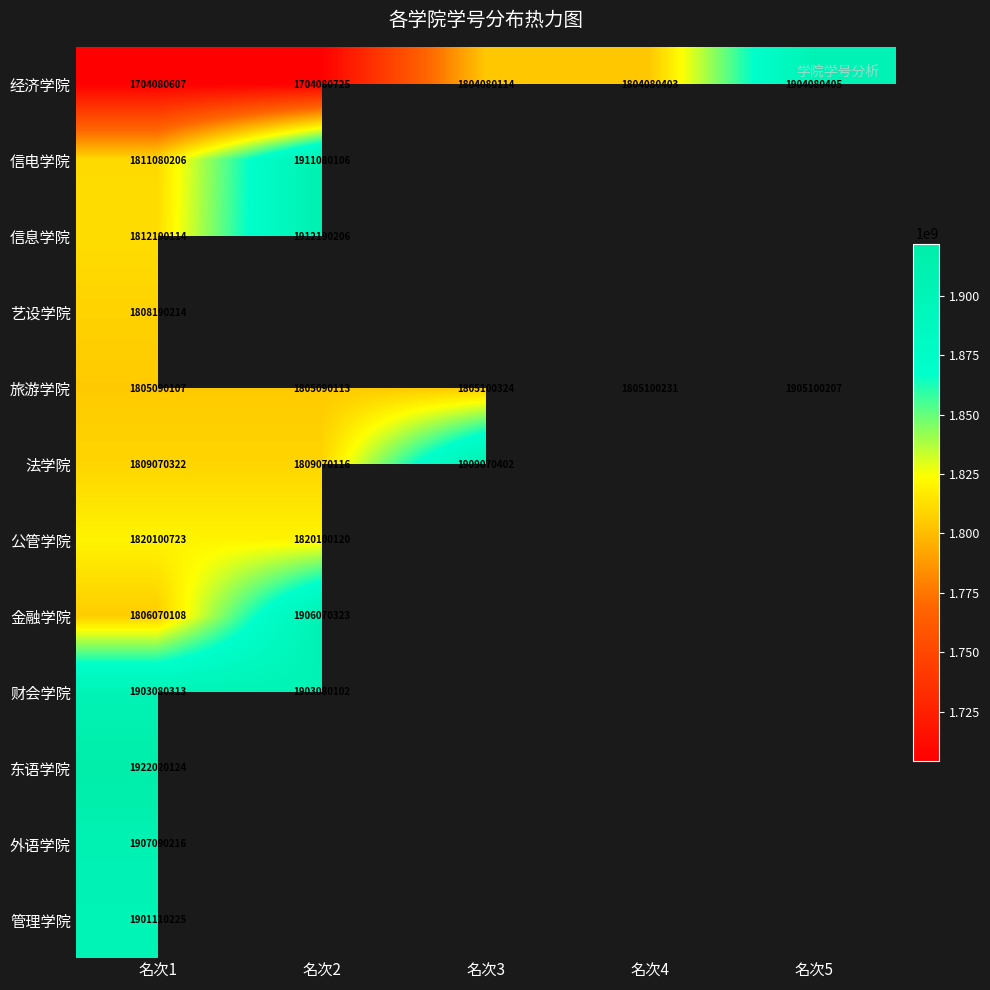

Between 名次2 and 名次3, which is larger?

名次3